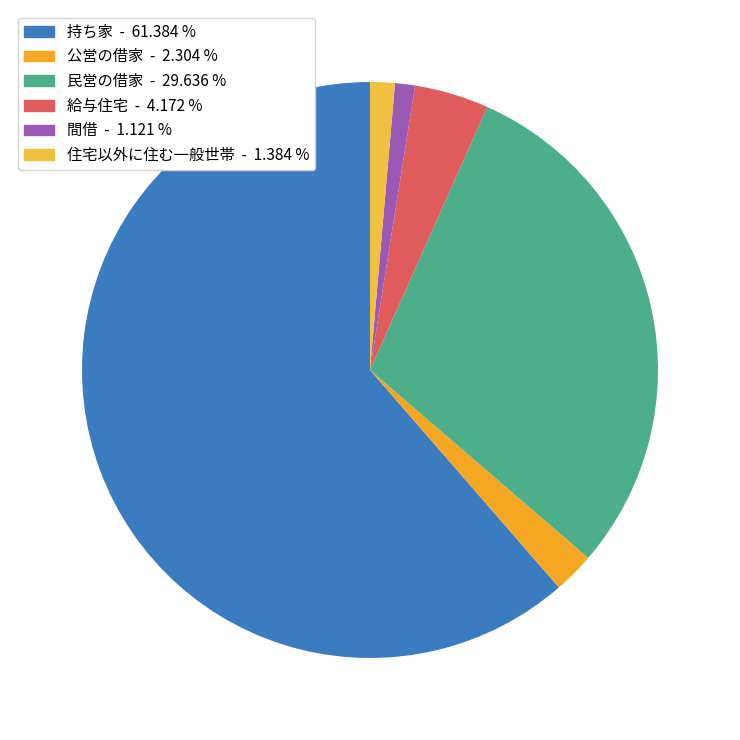

How many segments does this pie chart have?

6